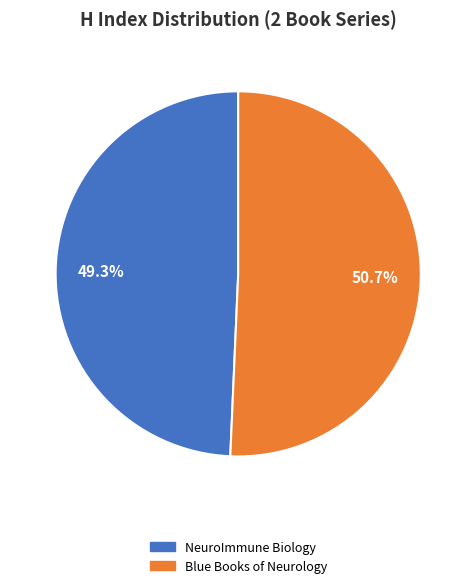

To the nearest percent, what is the combined percentage of Blue Books of Neurology and NeuroImmune Biology?

100%